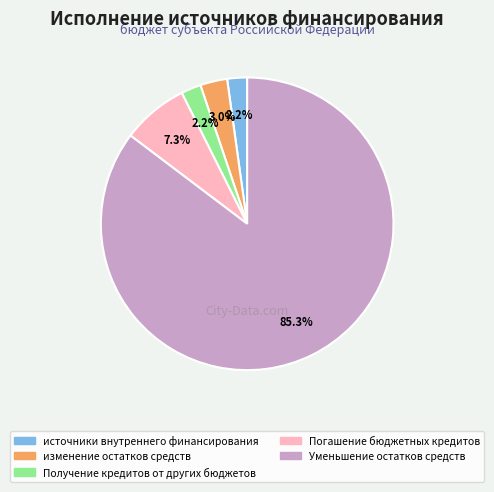

To the nearest percent, what is the difference between the largest and smallest slice percentages?

83%